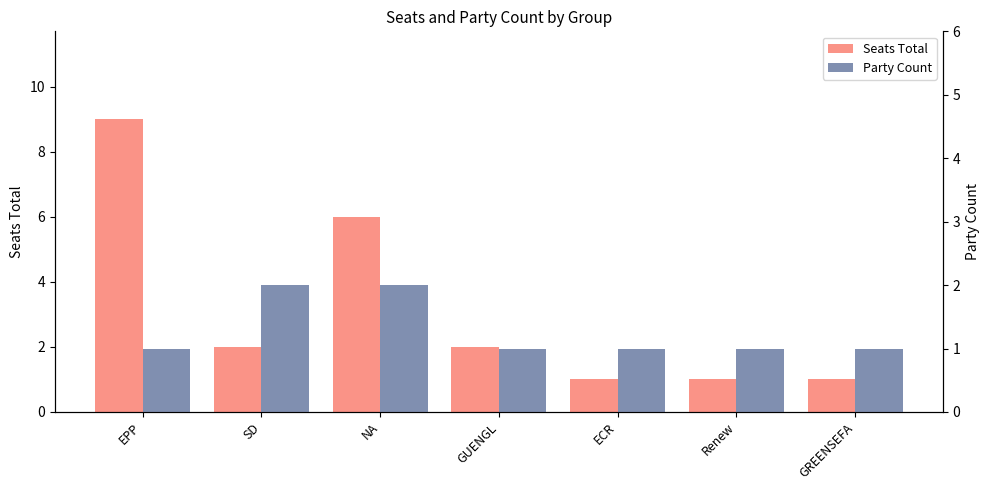

What is the sum of the Party Count values at Renew and ECR?

2